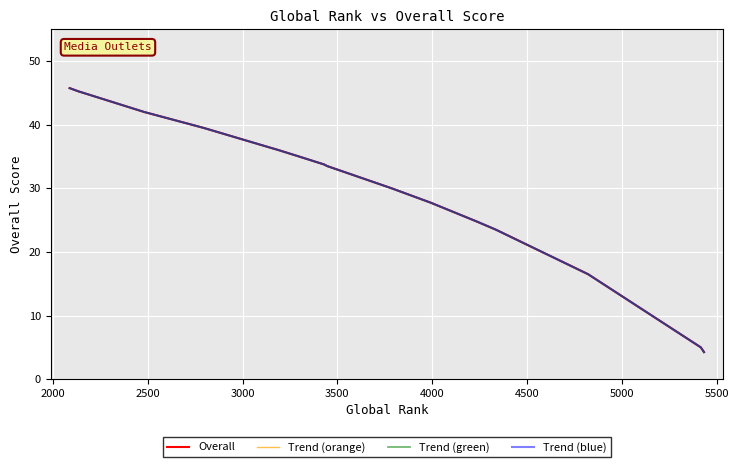

True or false: Trend (green) and Trend (orange) cross at least once.

False